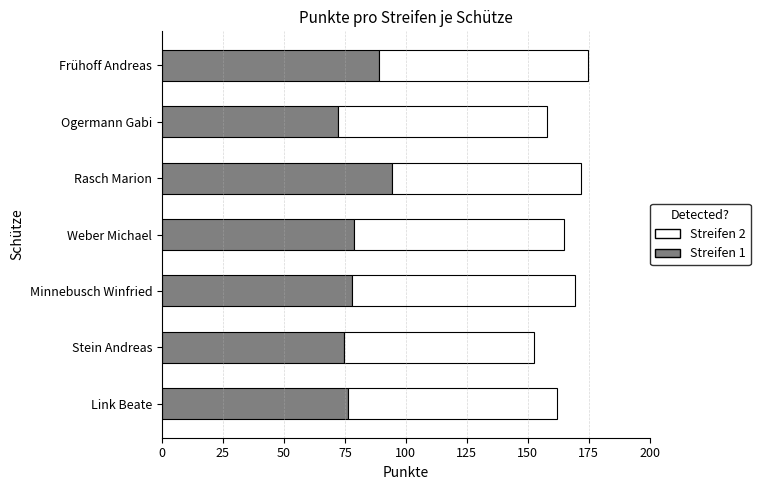

What is the total value across all series at Ogermann Gabi?

157.8